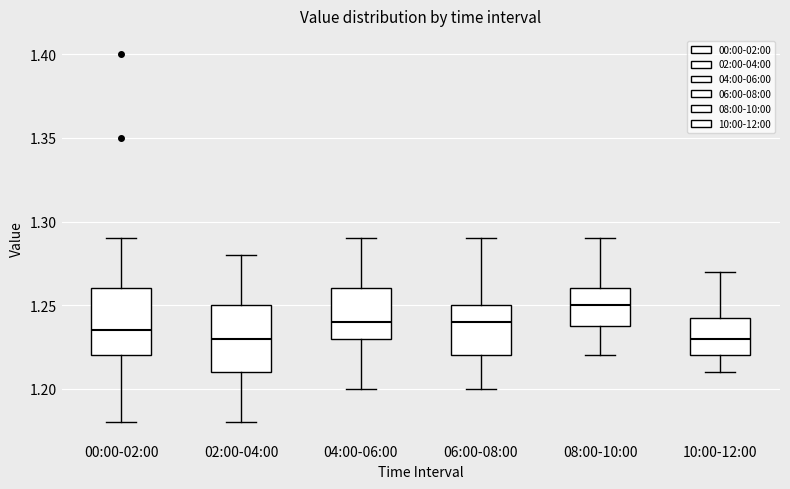

Reading left to right, transcribe this box plot: for each box, give where its median line is, the range the box spans, and where its two whiskers end, as read against the y-axis. The values are not printed on the chart, so give them approximately, as read against the axis.

00:00-02:00: median 1.235, box 1.220 to 1.260, whiskers 1.180 to 1.290
02:00-04:00: median 1.230, box 1.210 to 1.250, whiskers 1.180 to 1.280
04:00-06:00: median 1.240, box 1.230 to 1.260, whiskers 1.200 to 1.290
06:00-08:00: median 1.240, box 1.220 to 1.250, whiskers 1.200 to 1.290
08:00-10:00: median 1.250, box 1.240 to 1.260, whiskers 1.220 to 1.290
10:00-12:00: median 1.230, box 1.220 to 1.245, whiskers 1.210 to 1.270